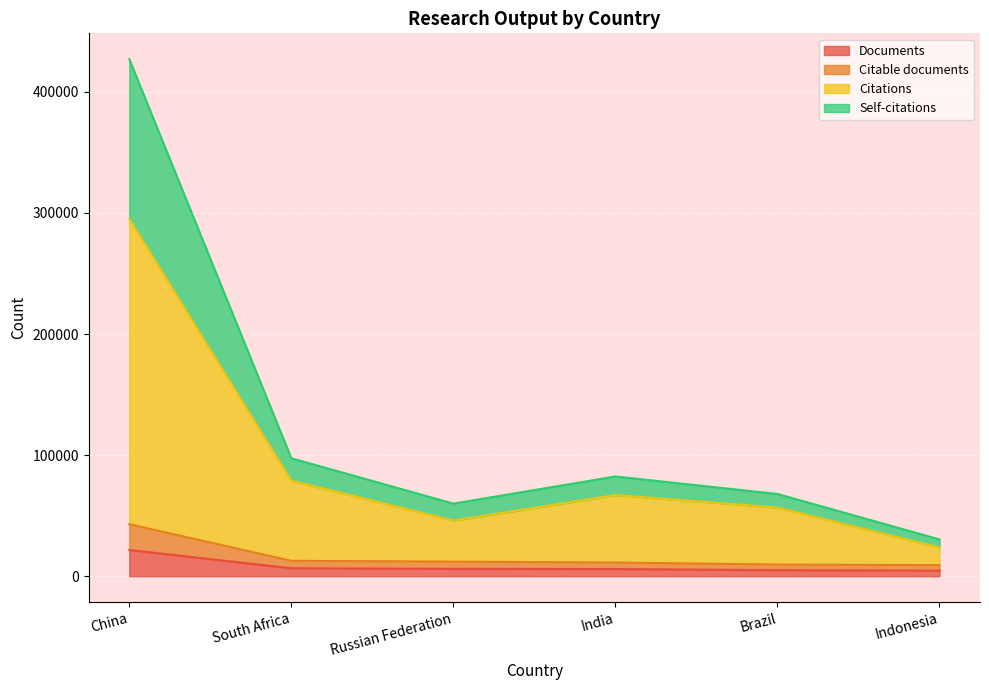

True or false: Documents and Citable documents cross at least once.

False